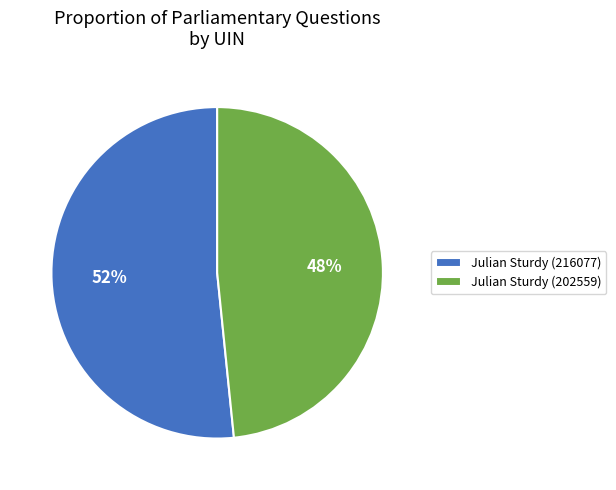

Is the sum of Julian Sturdy (202559) and Julian Sturdy (216077) greater than half?

Yes